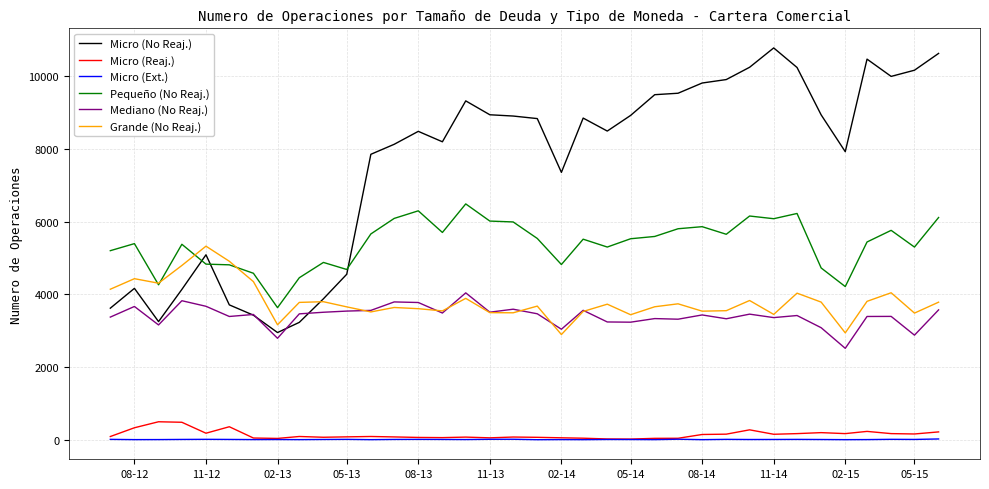

True or false: Micro (No Reaj.) and Micro (Reaj.) cross at least once.

False